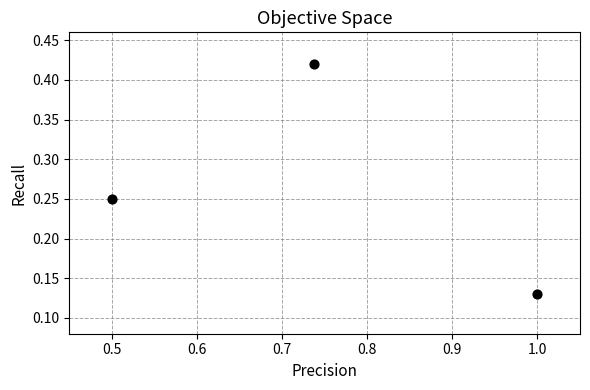

What is the average X value?

0.7